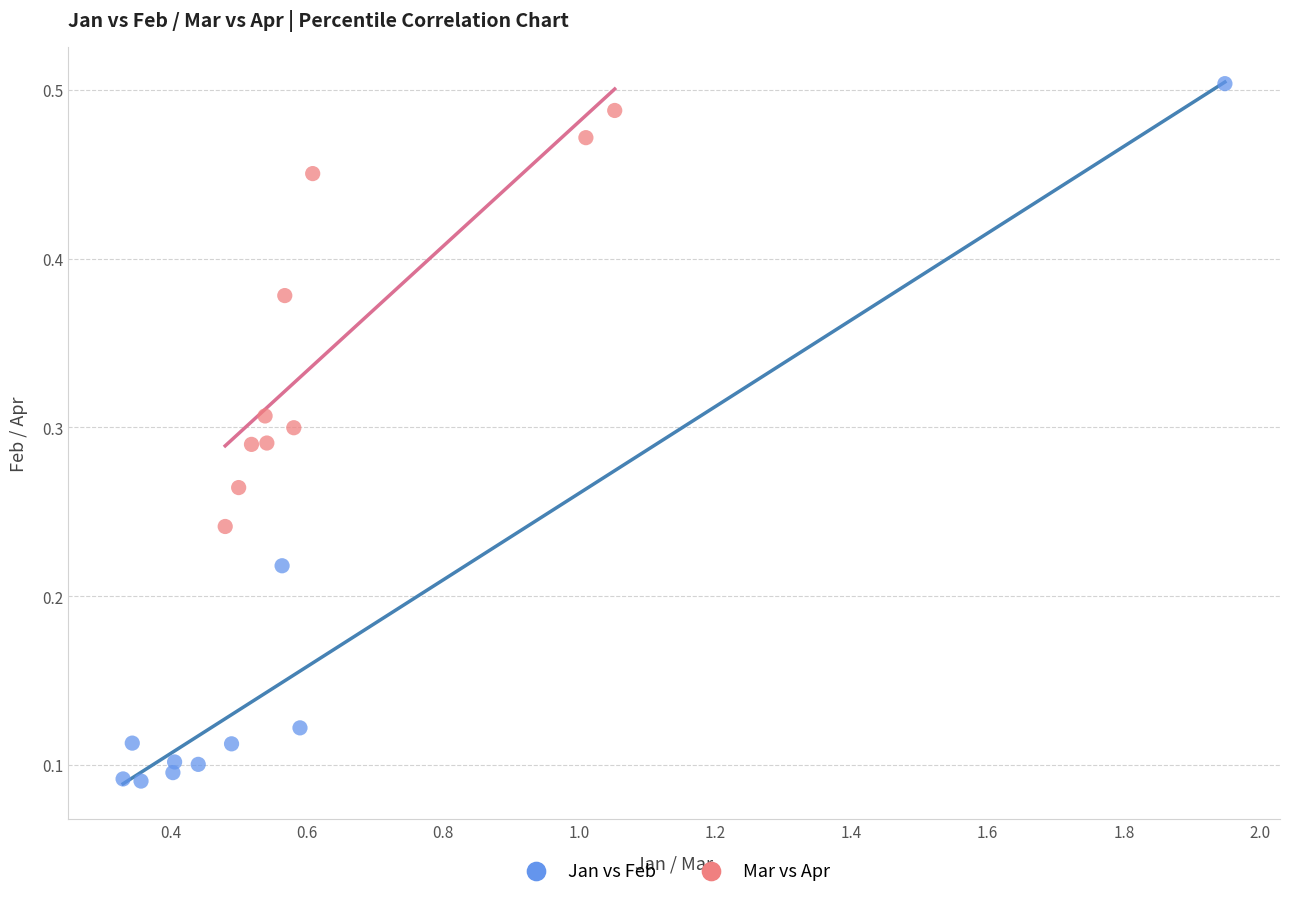

Which series reaches the minimum Y coordinate?

Jan vs Feb